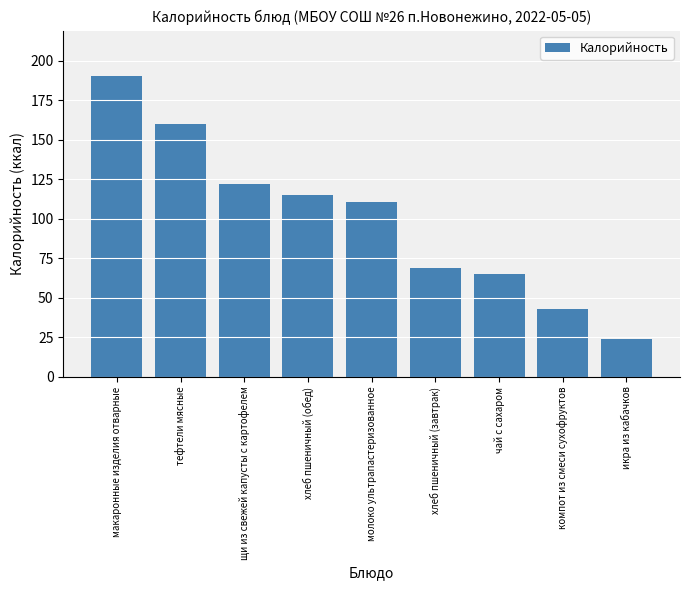

Where does the data first go above 110?

макаронные изделия отварные